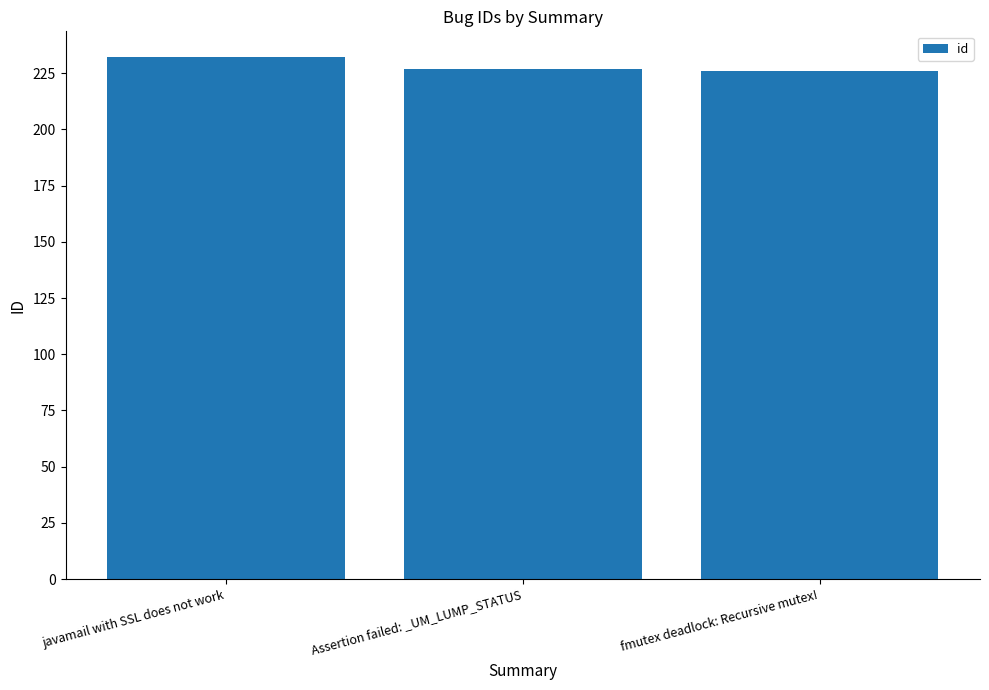

Which category has the highest value across all series?

javamail with SSL does not work